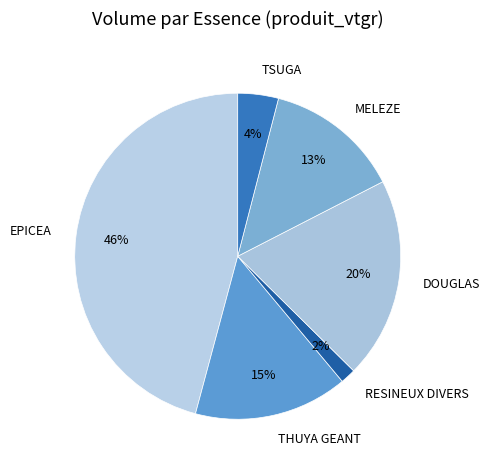

Rank the categories by value from highest to lowest.

EPICEA, DOUGLAS, THUYA GEANT, MELEZE, TSUGA, RESINEUX DIVERS